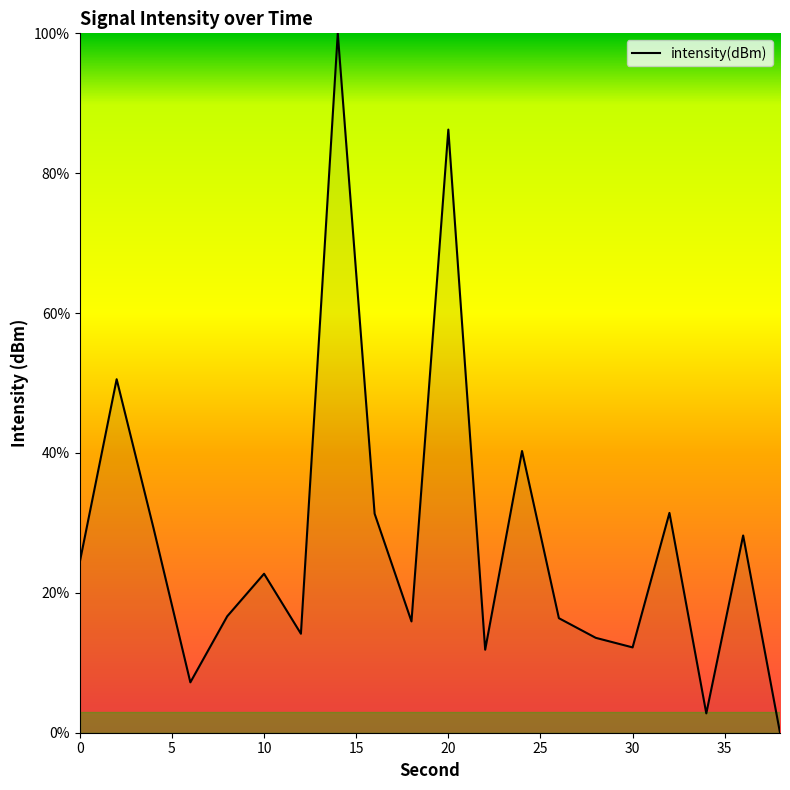

What is the greatest value displayed?

100.0